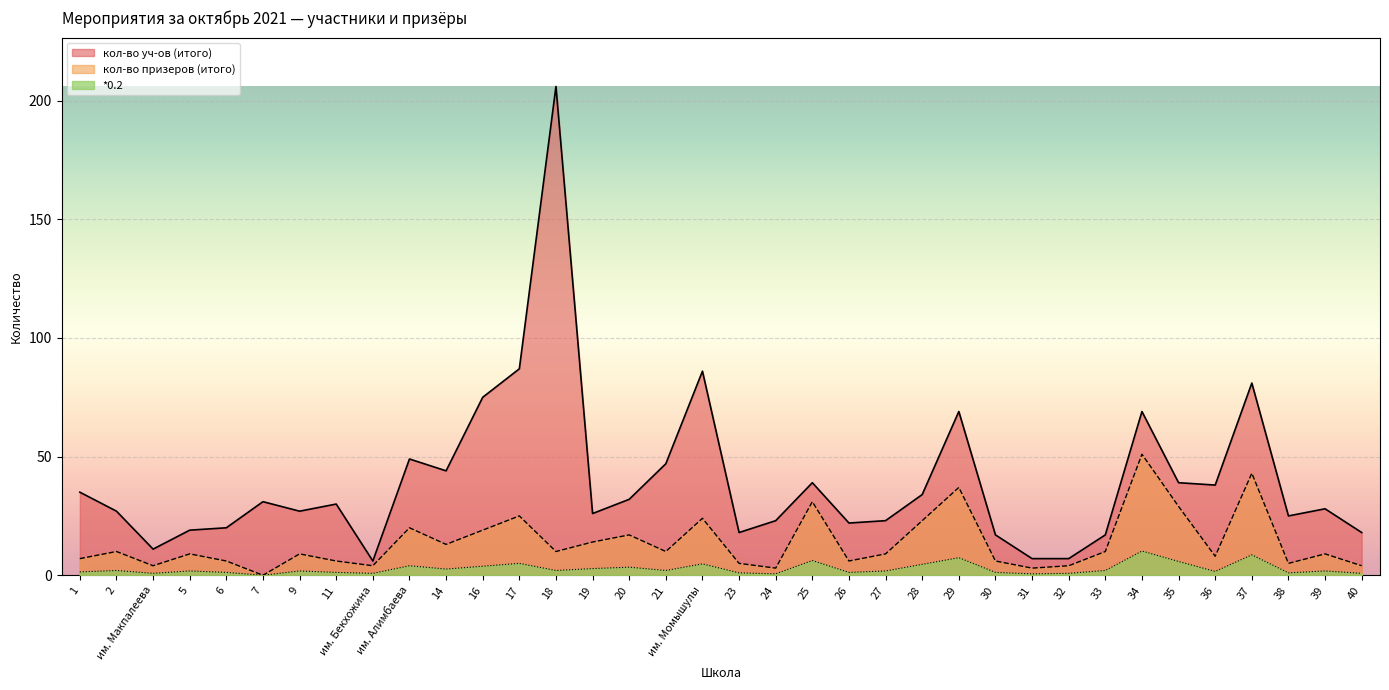

What is the label of the 25th point from the right?

16